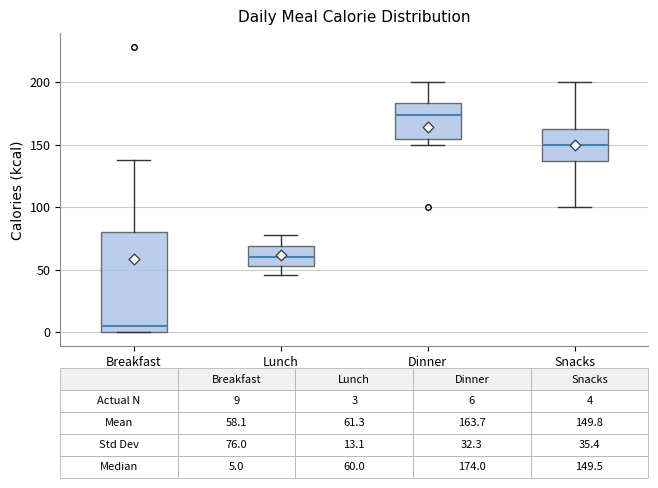

Which box is the tallest, from its lower edge to its upper edge?

Breakfast